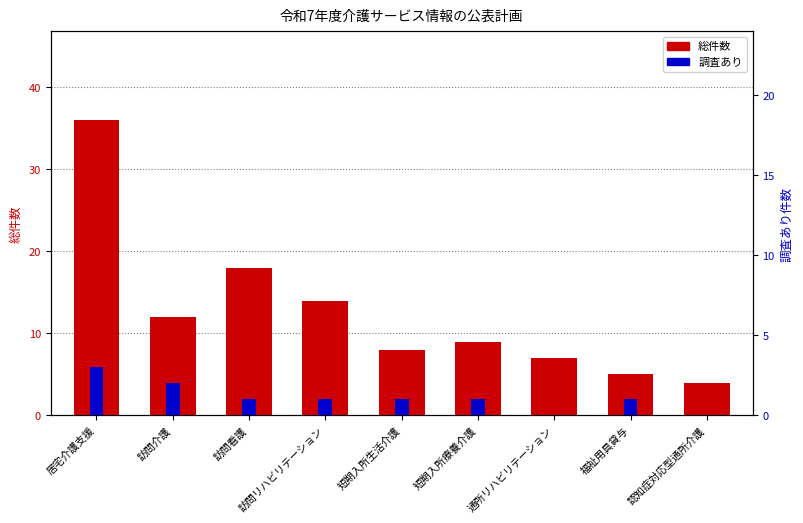

At how many categories does at least one series exceed 12?

3